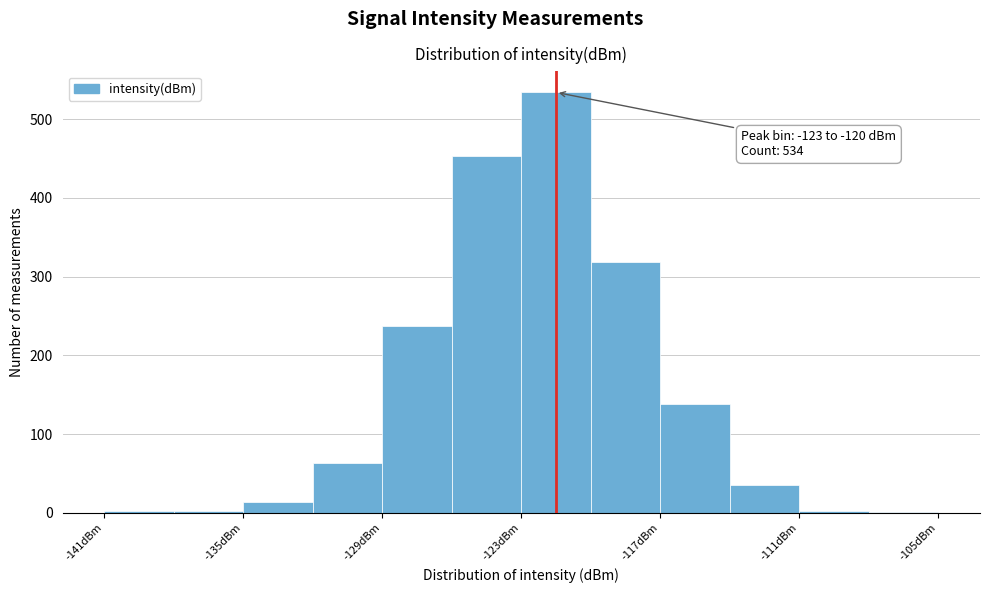

Read against the x-axis, roughly where is the centre of the tallest bar?

-121